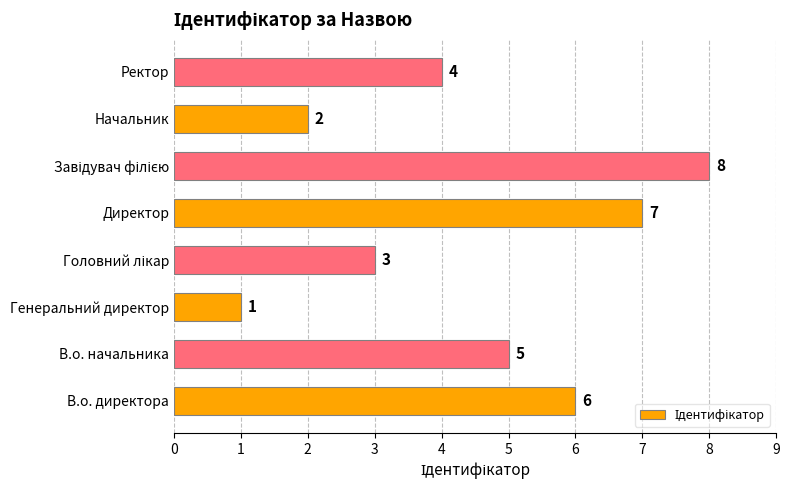

Read the value at Директор.

7